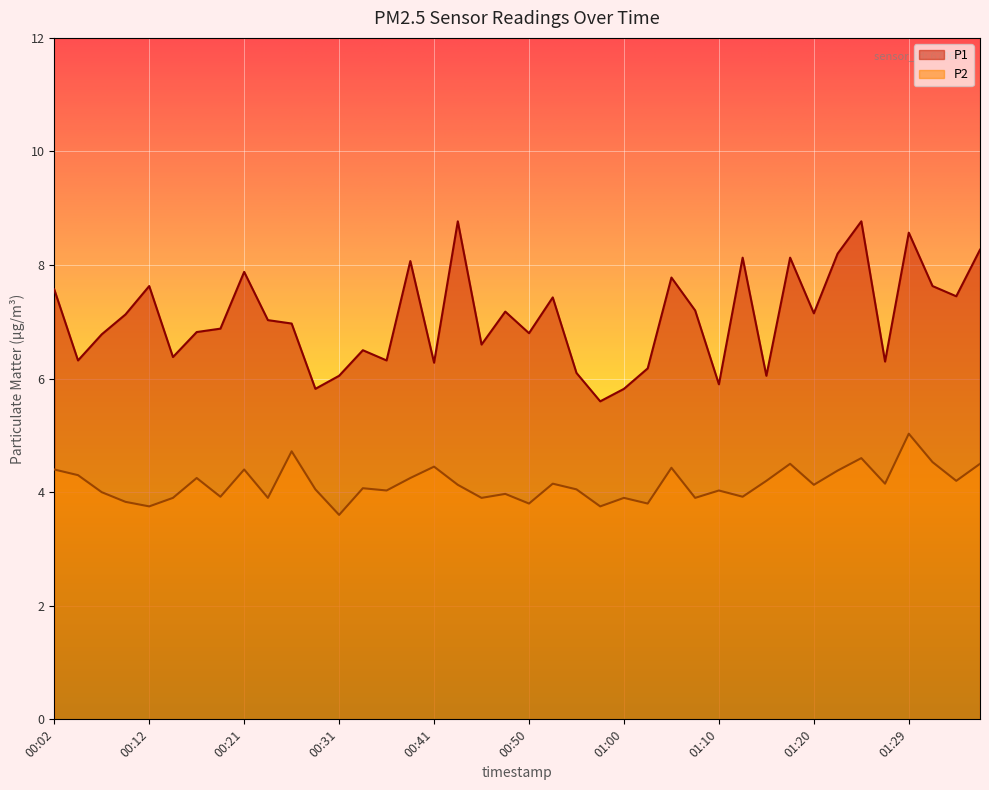

Rank the series by their average value, from highest to lowest.

P1, P2